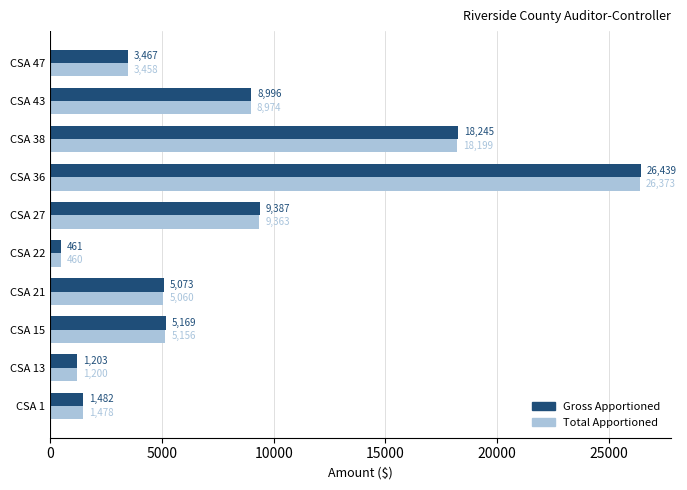

Between CSA 27 and CSA 38, which series saw the biggest shift?

Gross Apportioned